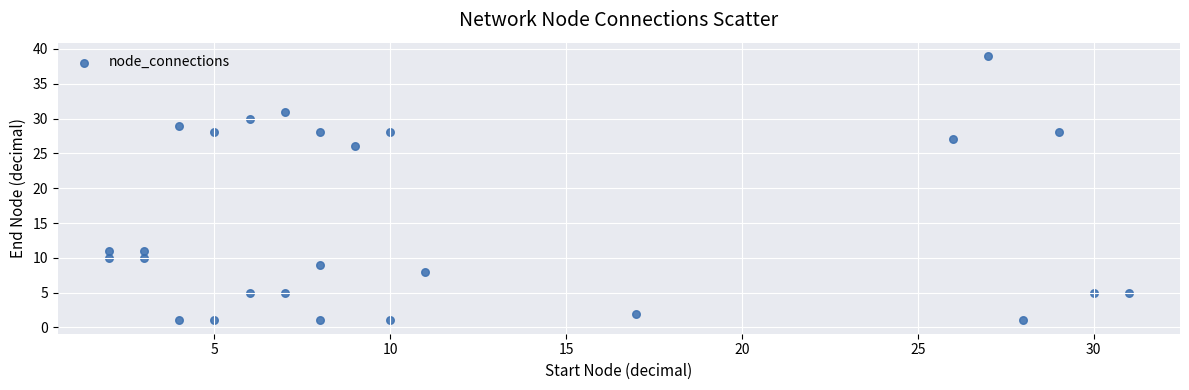

What is the range of X values (max minus min)?

29